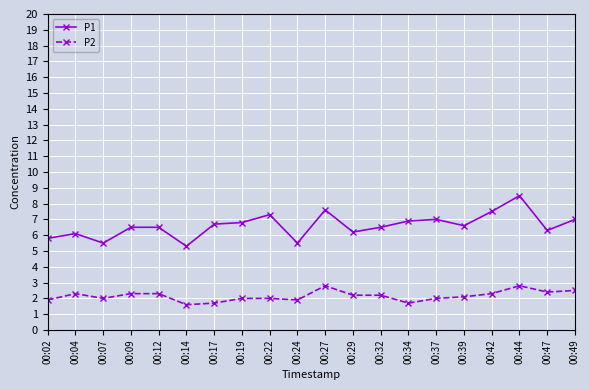

Is it true that P1 equals 6.5 at 00:09?

True